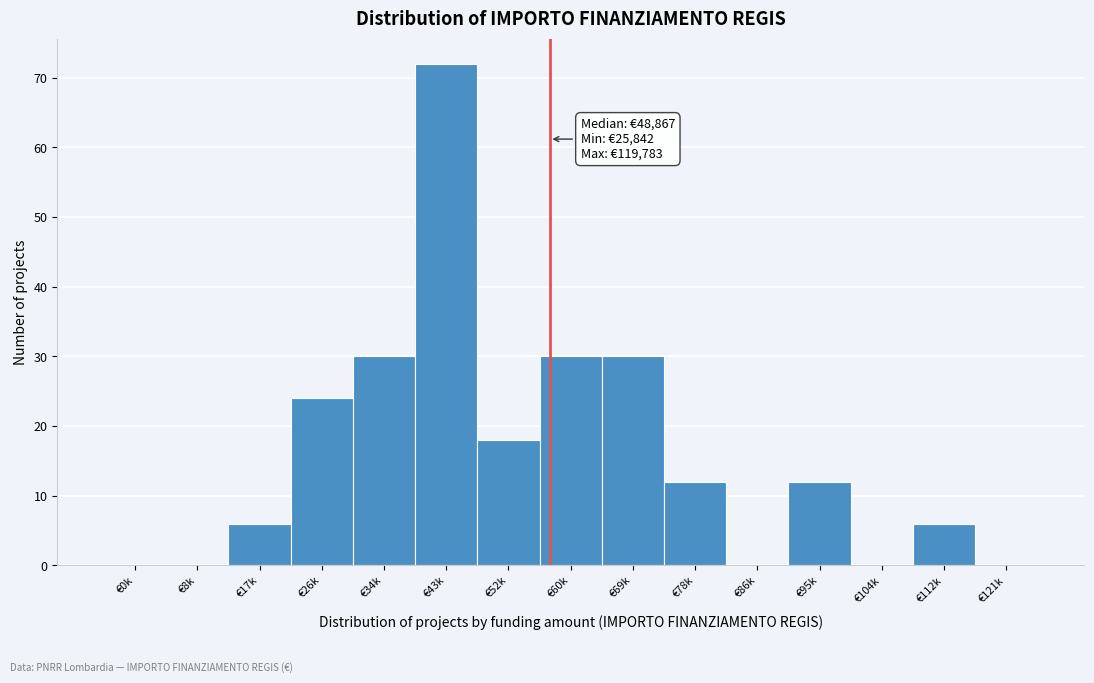

Reading left to right, what are all the values shown in this chart?

€0k=0	€8k=0	€17k=6	€26k=24	€34k=30	€43k=72	€52k=18	€60k=30	€69k=30	€78k=12	€86k=0	€95k=12	€104k=0	€112k=6	€121k=0